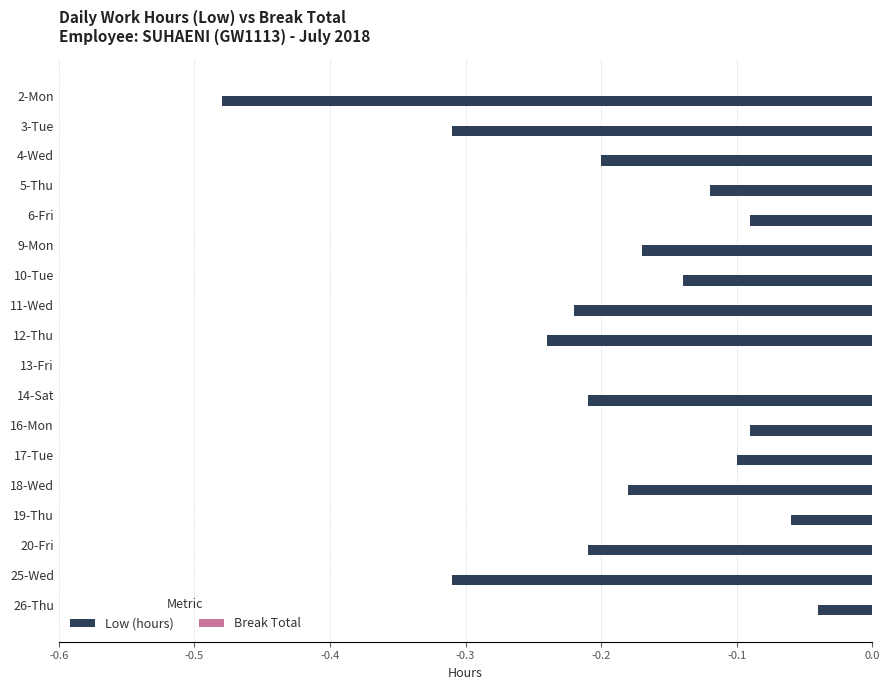

Between 14-Sat and 12-Thu, which is larger?

14-Sat